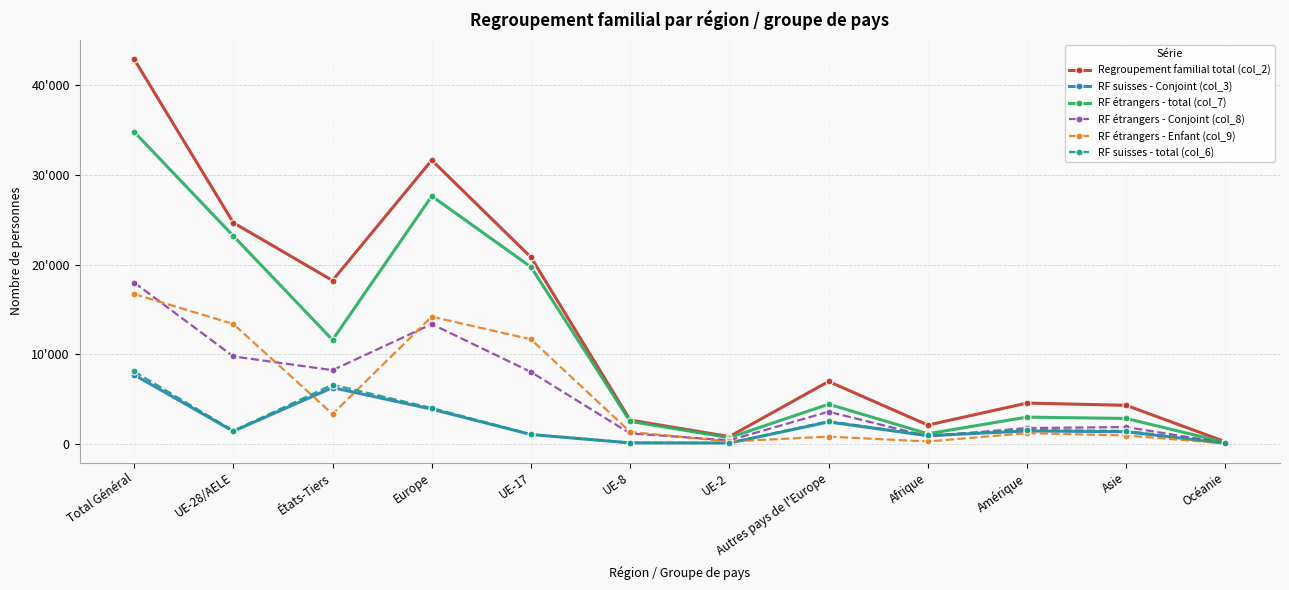

What is the value of the RF étrangers - total (col_7) point at the 12th from the left?

170